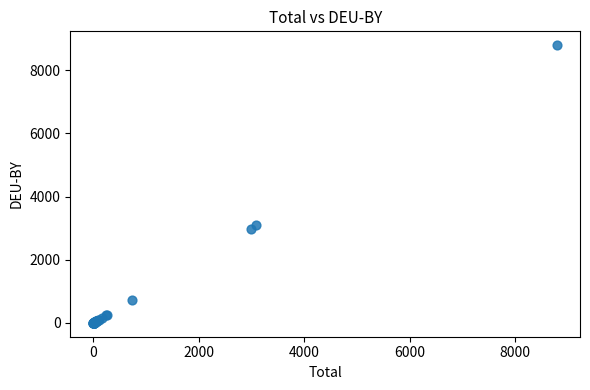

What Y value in the scatter plot is closest to 4397?

3092.6